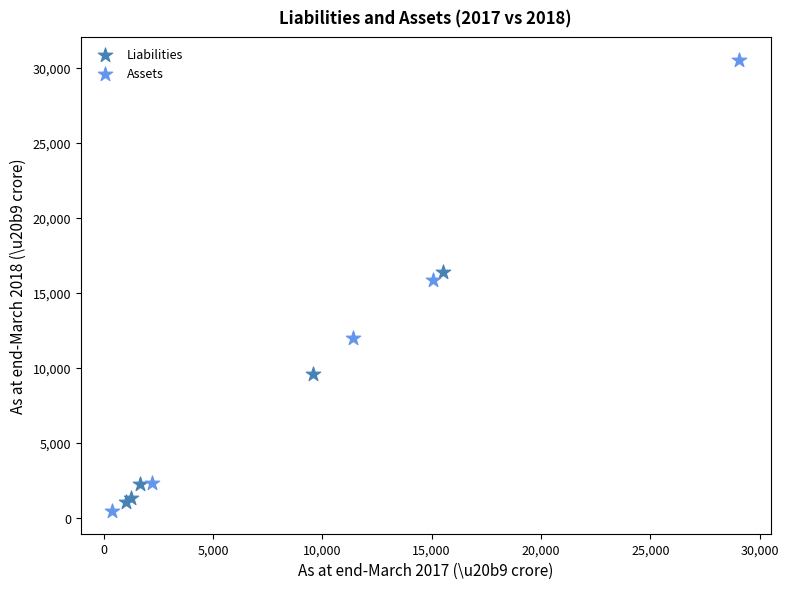

What are all the series names shown in the legend?

Liabilities, Assets